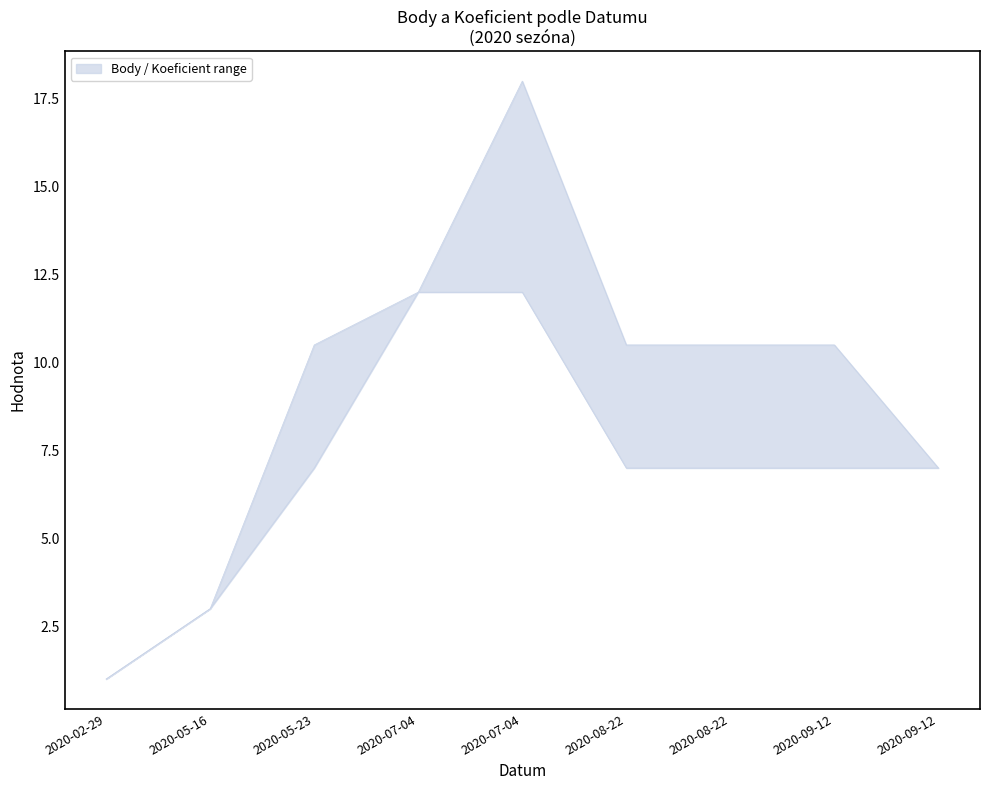

List the series in order of their peak value, lowest first.

Koeficient, Body